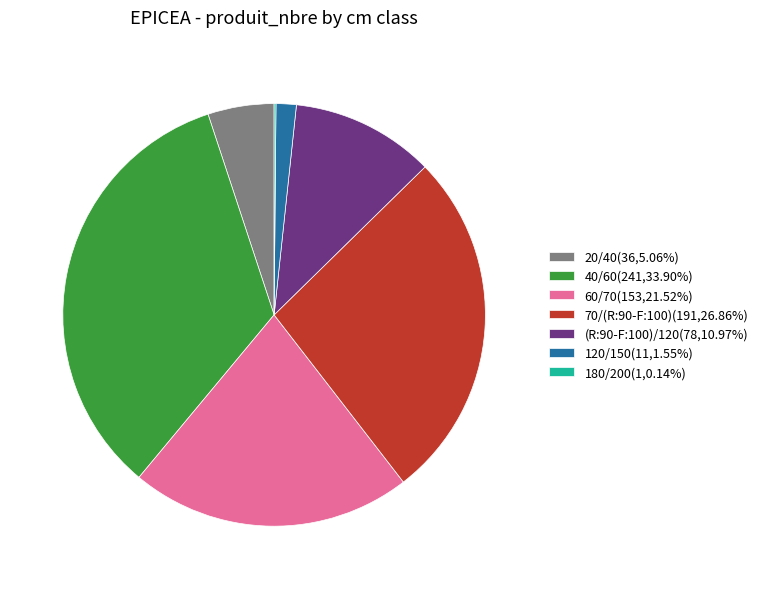

Combined, do 20/40(36,5.06%) and 70/(R:90-F:100)(191,26.86%) account for over 50%?

No